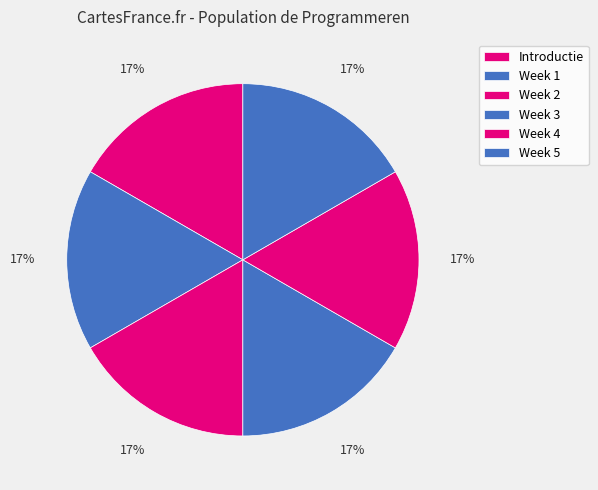

How many segments does this pie chart have?

6